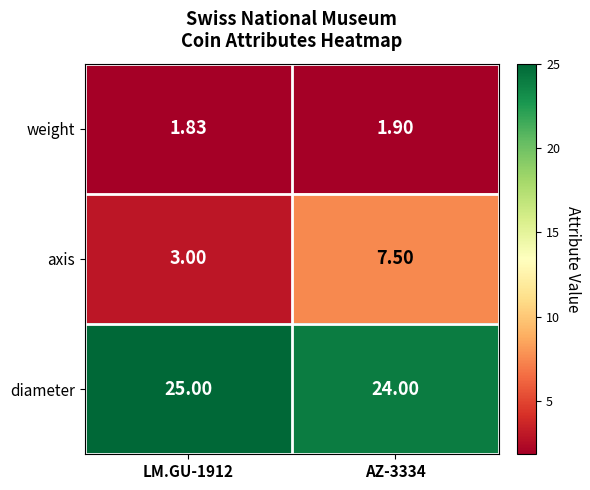

Rank the series at LM.GU-1912 from lowest to highest value.

weight, axis, diameter